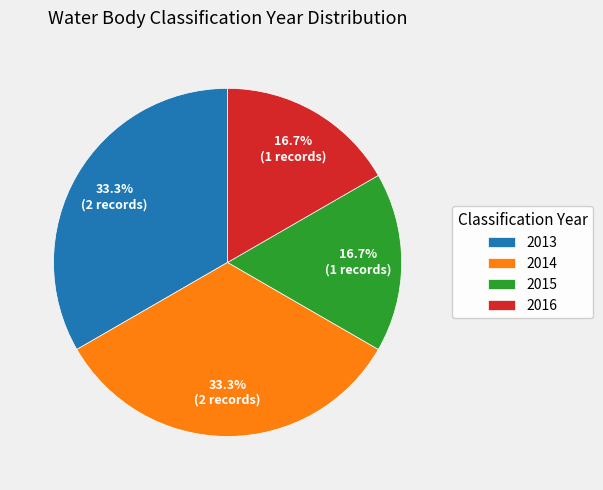

Does 2015 represent more than half of the total?

No